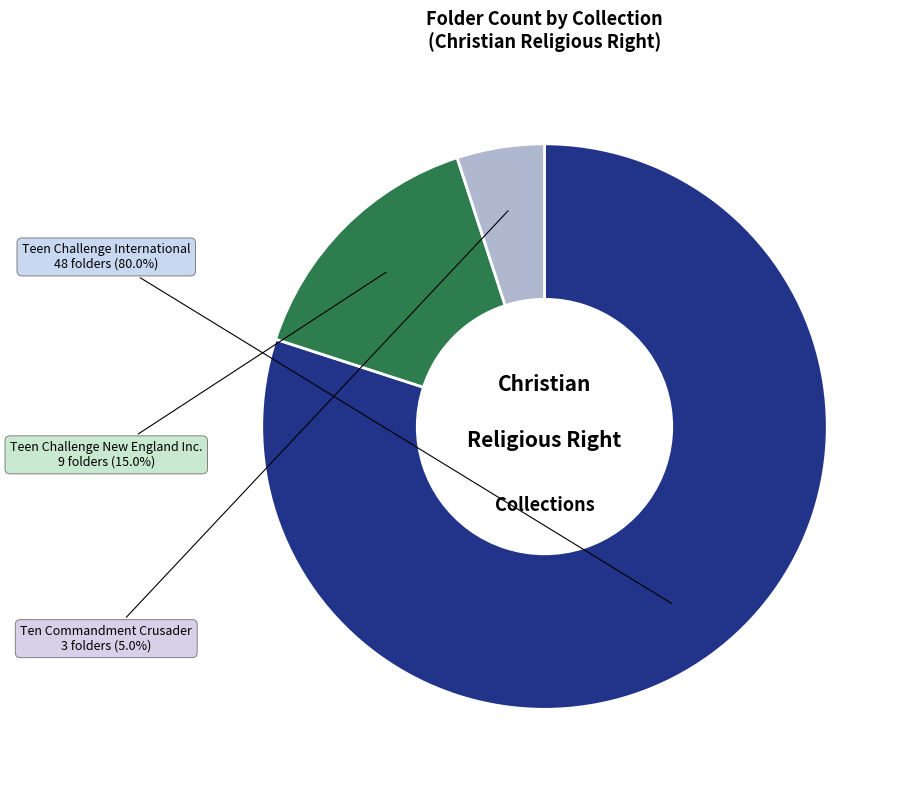

What is the ratio of the value at Ten Commandment Crusader to the value at Teen Challenge International?

0.1